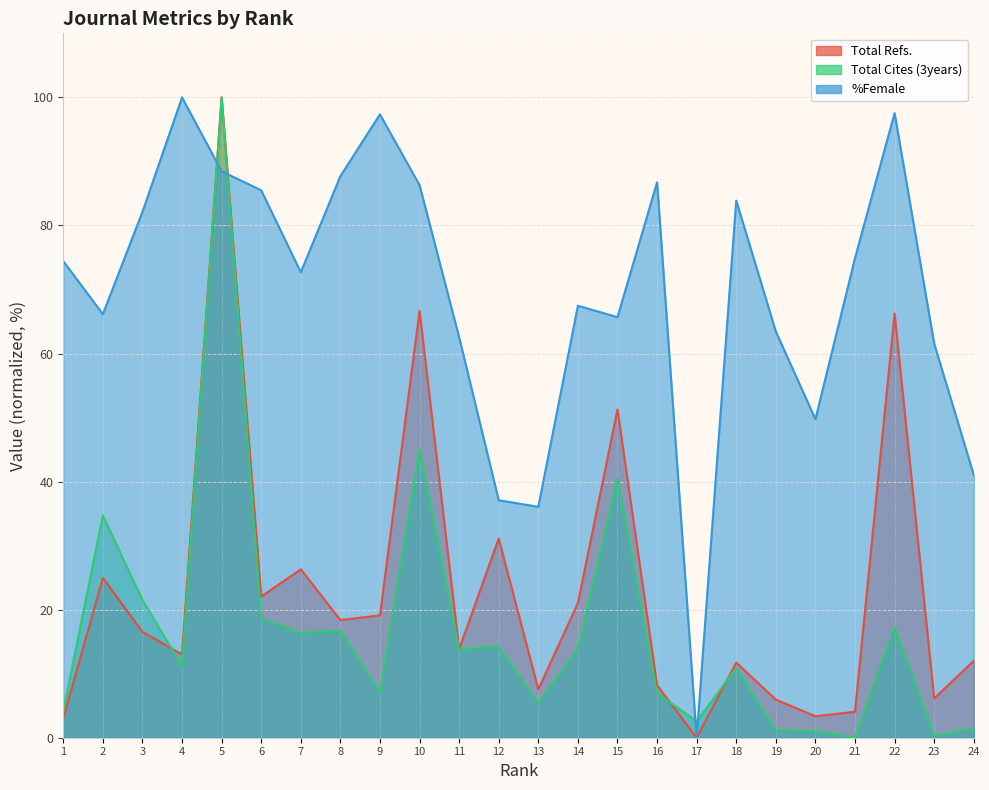

In %Female, how many points are lower than both neighbors (excluding endpoints)?

6